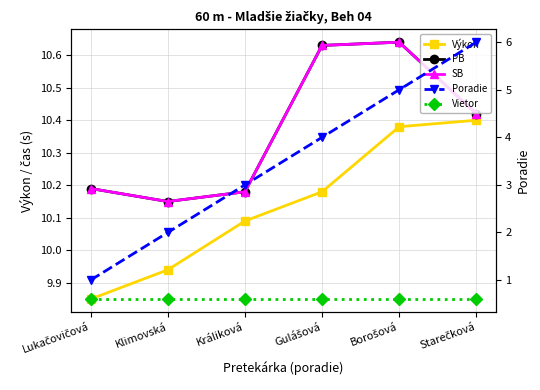

The Výkon series shows 5.1 at Králiková. True or false?

False